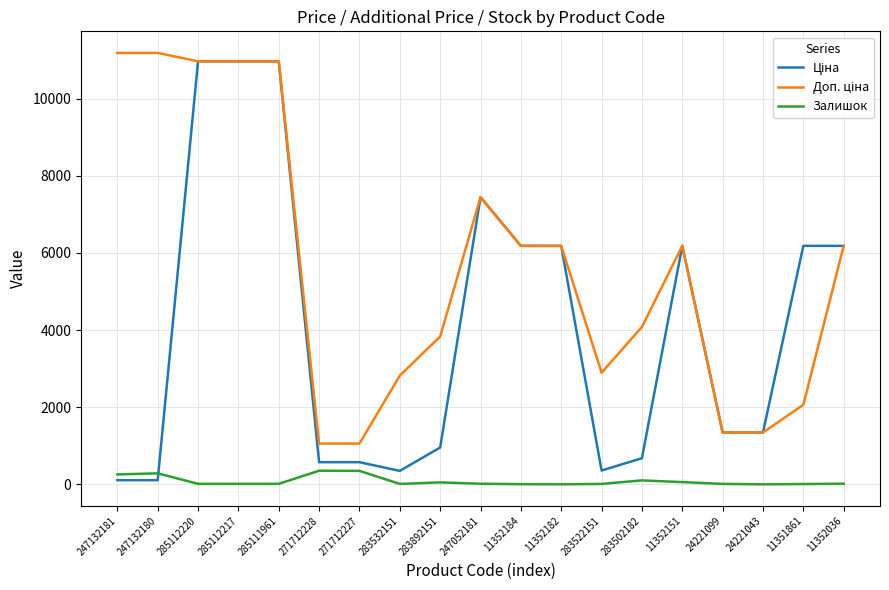

What is the maximum value for Залишок?

357.0